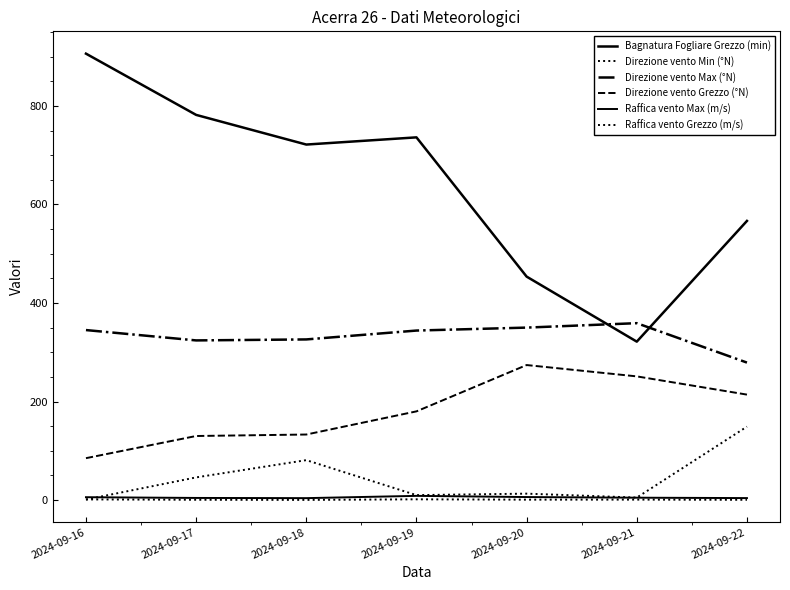

How many lines are shown in the chart?

6